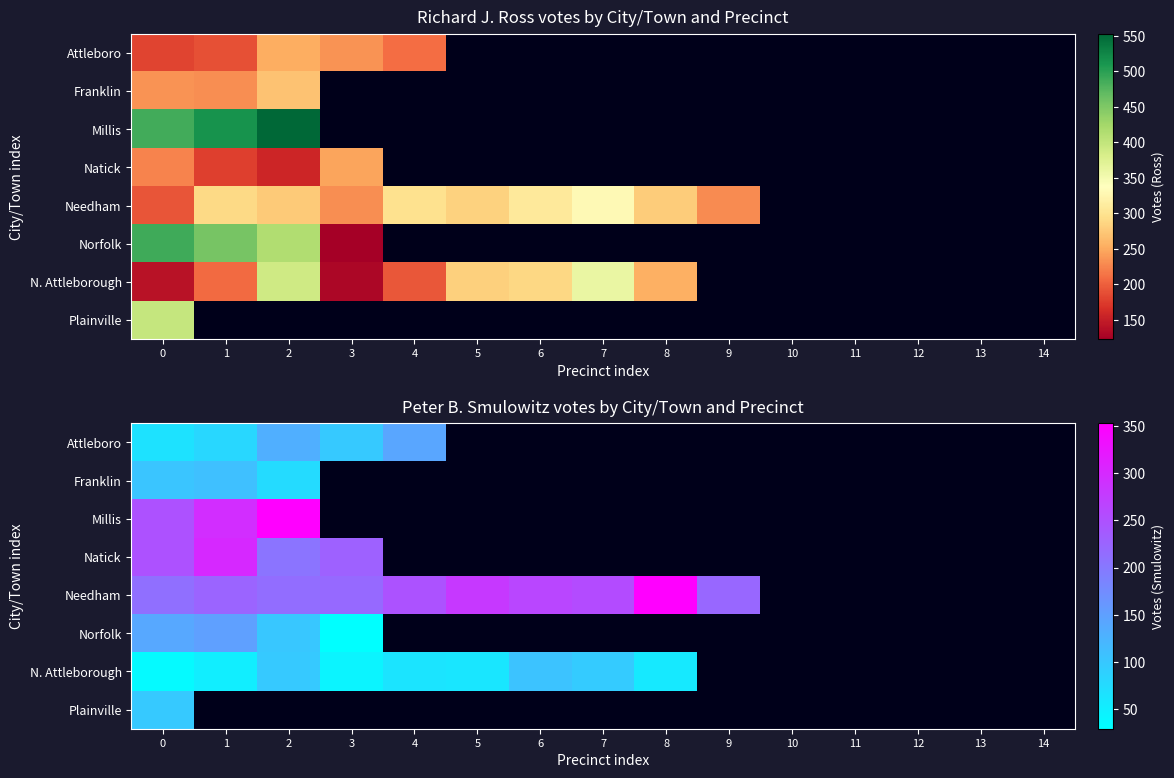

Which series changed the most between 2 and 3?

Norfolk